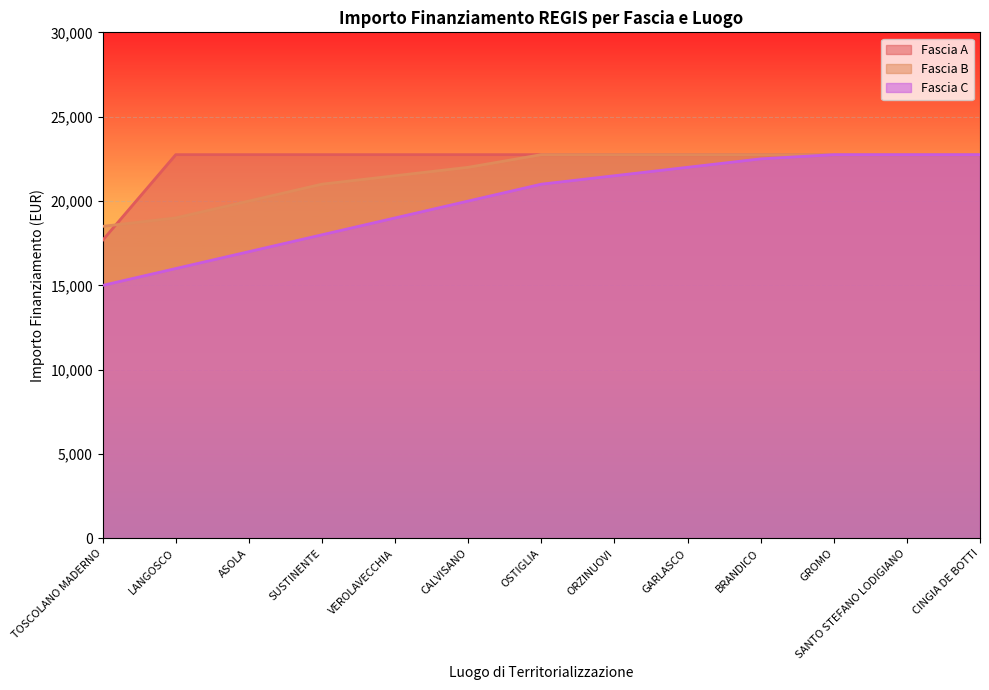

What is the spread (max minus min) of values at CALVISANO?

2750.0